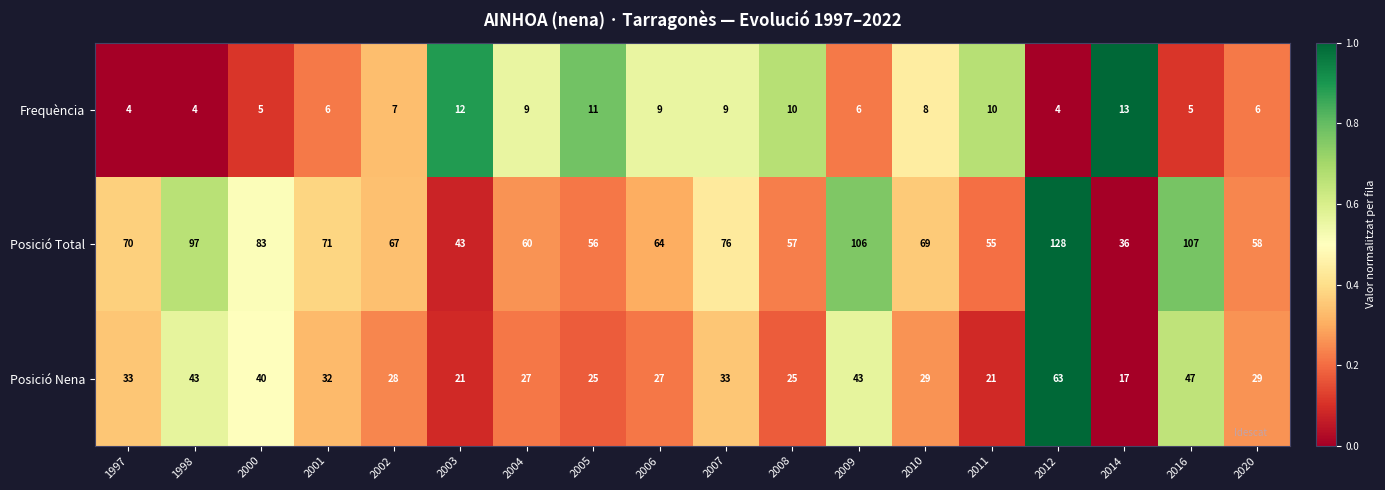

What is the lowest value of the Posició Nena series?

17